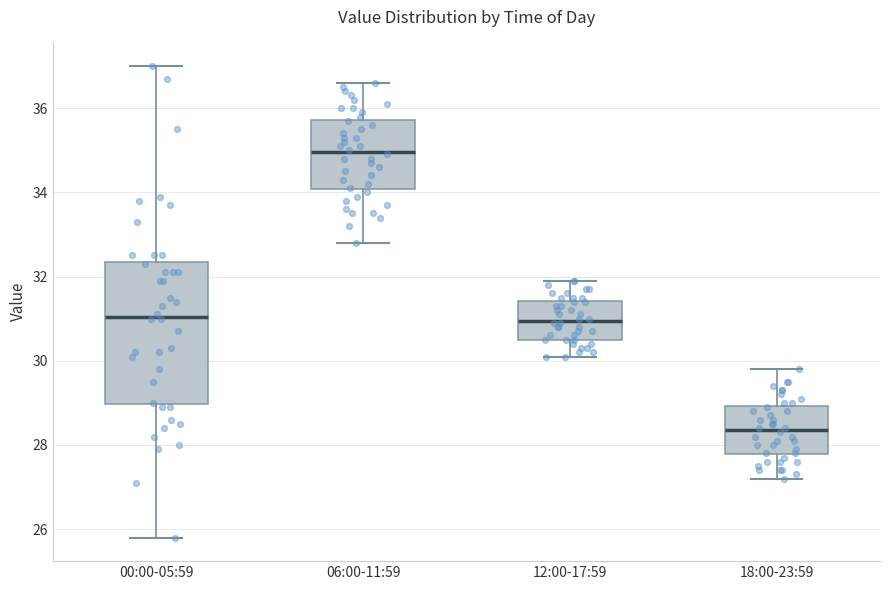

Which box is the tallest, from its lower edge to its upper edge?

00:00-05:59